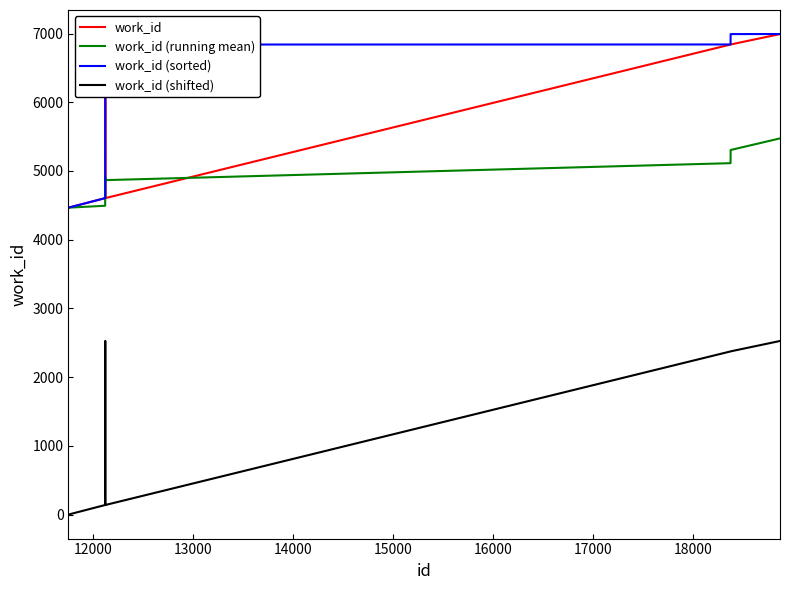

True or false: work_id (running mean) has more than 1 interior local peaks.

False